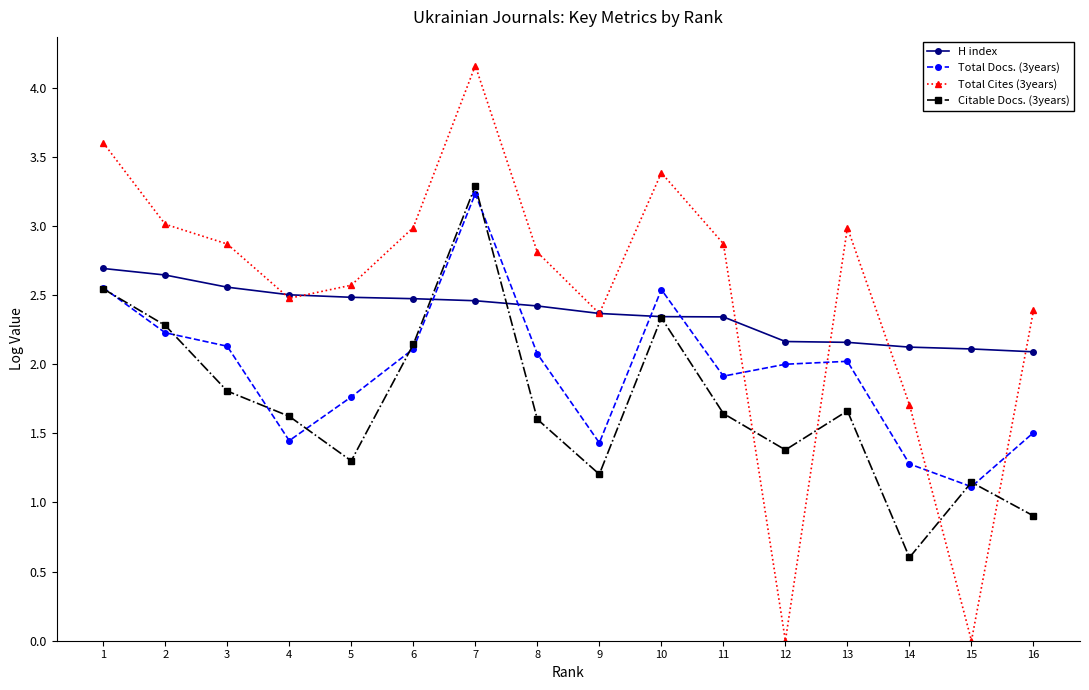

What is the difference between the maximum and minimum values in the Total Cites (3years) series?

4.2